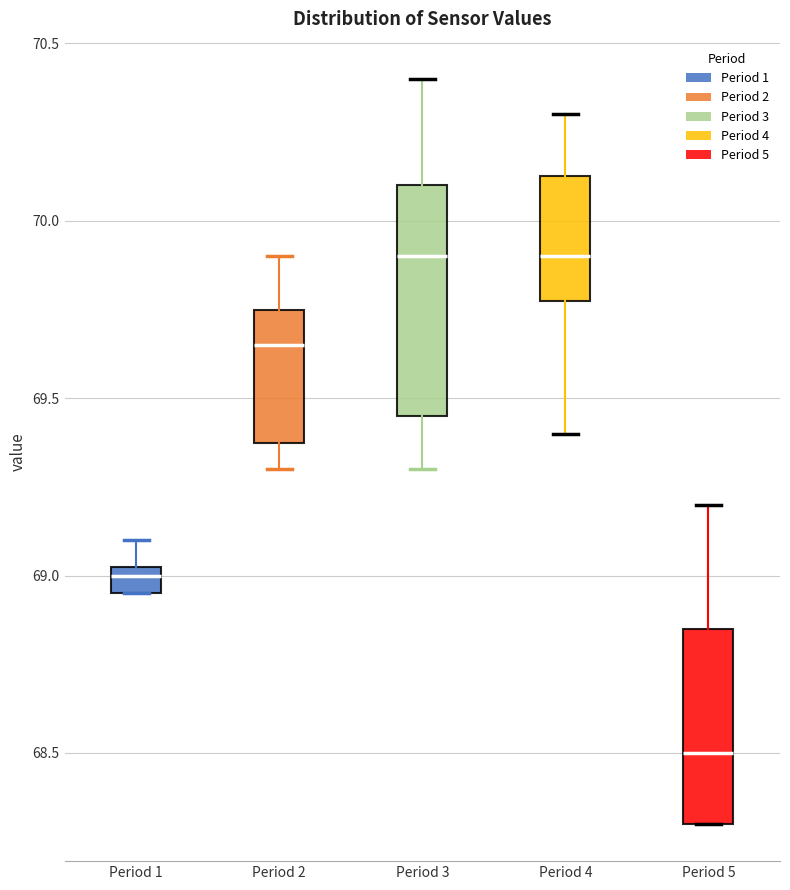

Which box is the tallest, from its lower edge to its upper edge?

Period 3